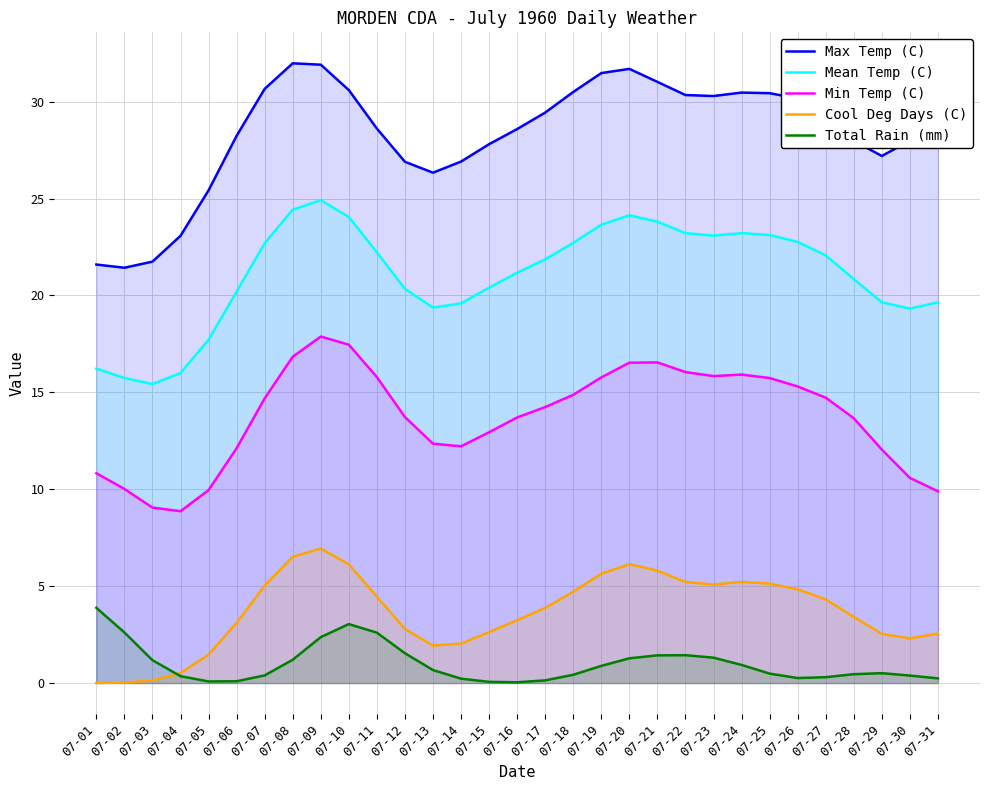

The value of Mean Temp (C) at 07-04 is 16.0. True or false?

True